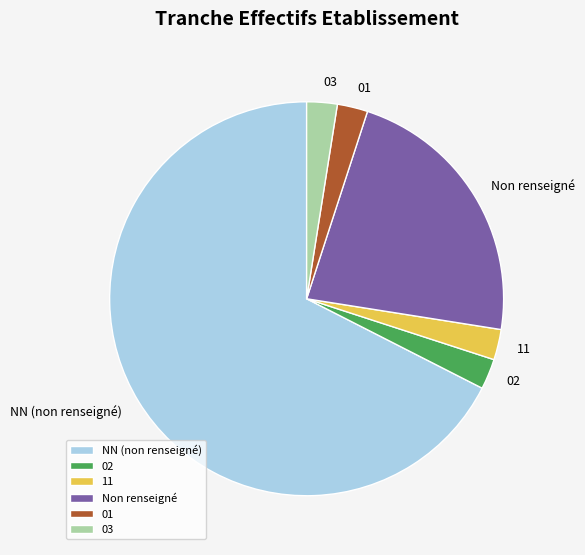

Which slice is the largest?

NN (non renseigné)